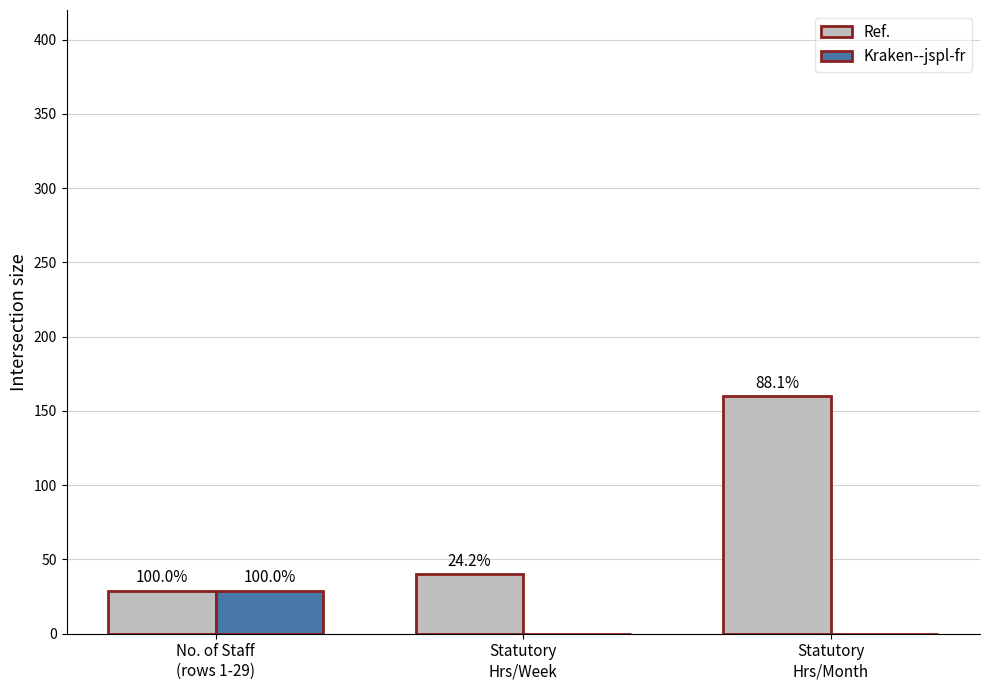

Is the value of Ref. at No. of Staff
(rows 1-29) greater than the value of Kraken--jspl-fr at No. of Staff
(rows 1-29)?

No